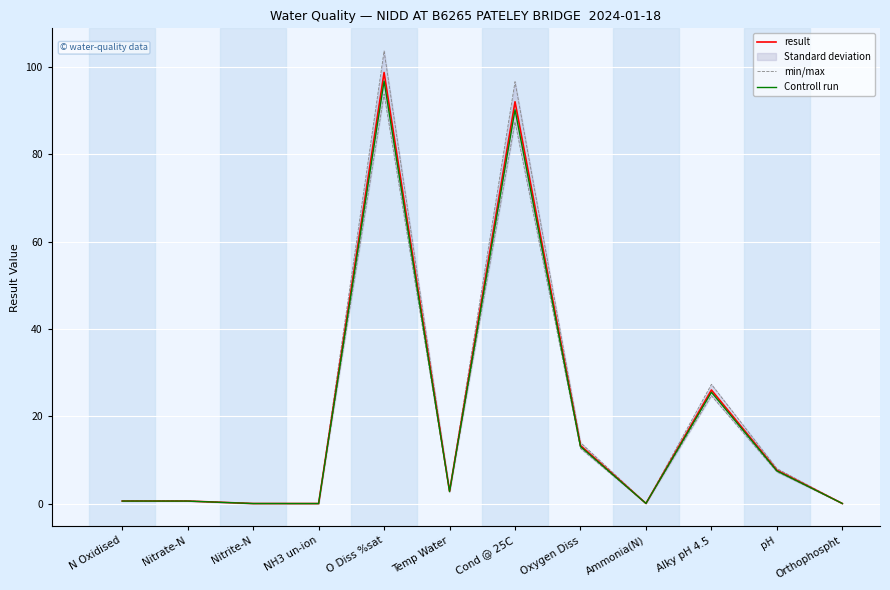

What is the label of the 11th point from the right?

Nitrate-N